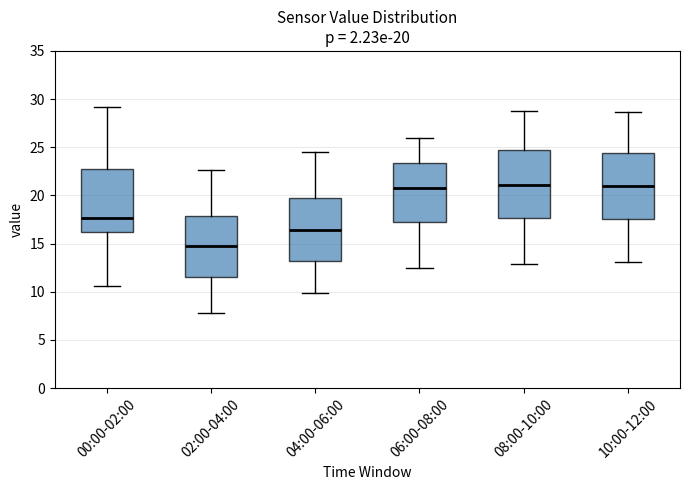

Which box has the lowest median line?

02:00-04:00